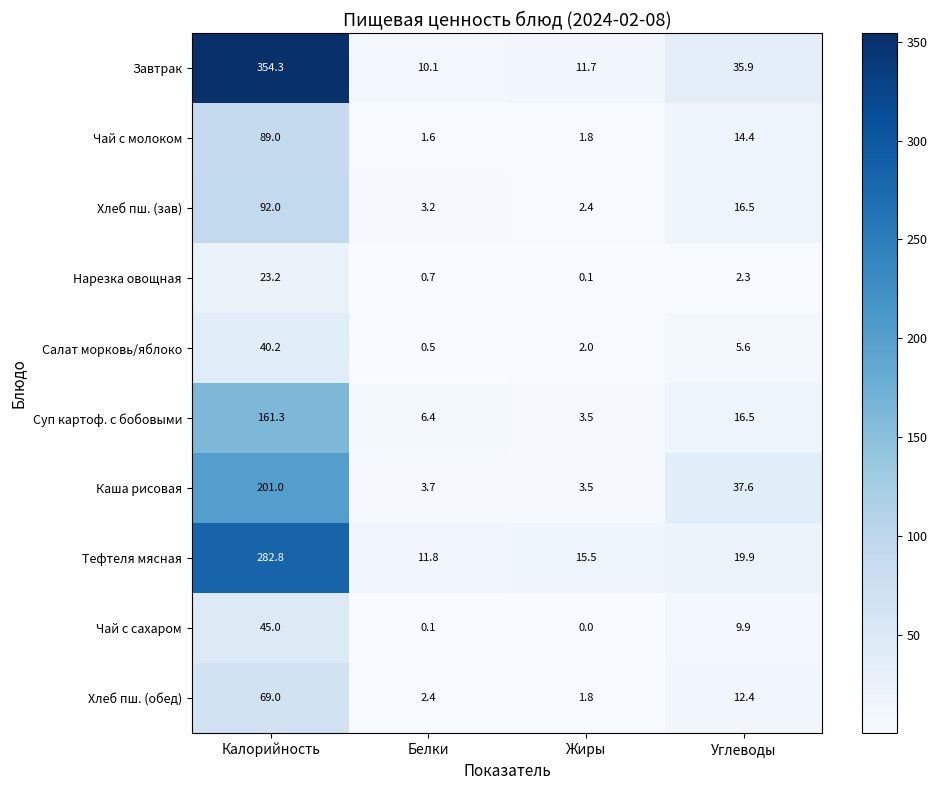

What is the spread (max minus min) of values at Углеводы?

35.3